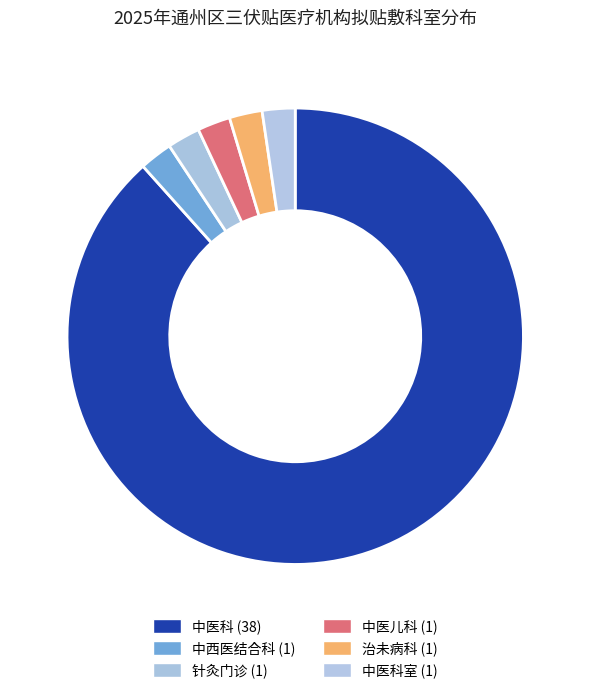

How many slices are in this pie chart?

6